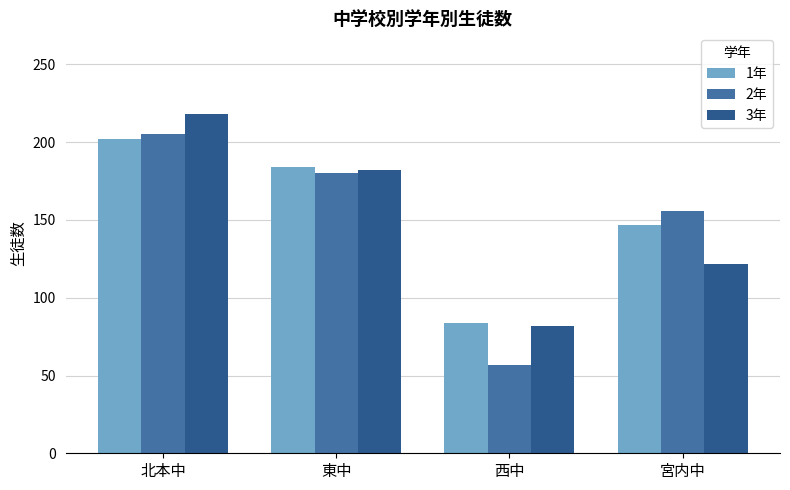

The value of 3年 at 東中 is 275. True or false?

False